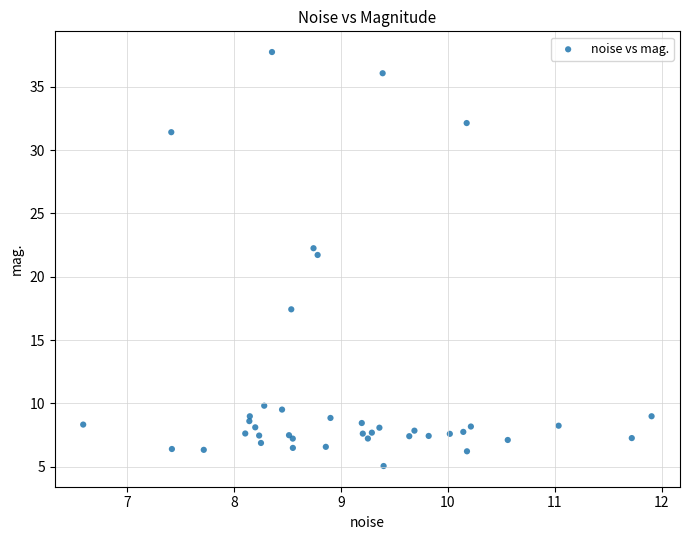

What Y value in the scatter plot is closest to 21?

21.7